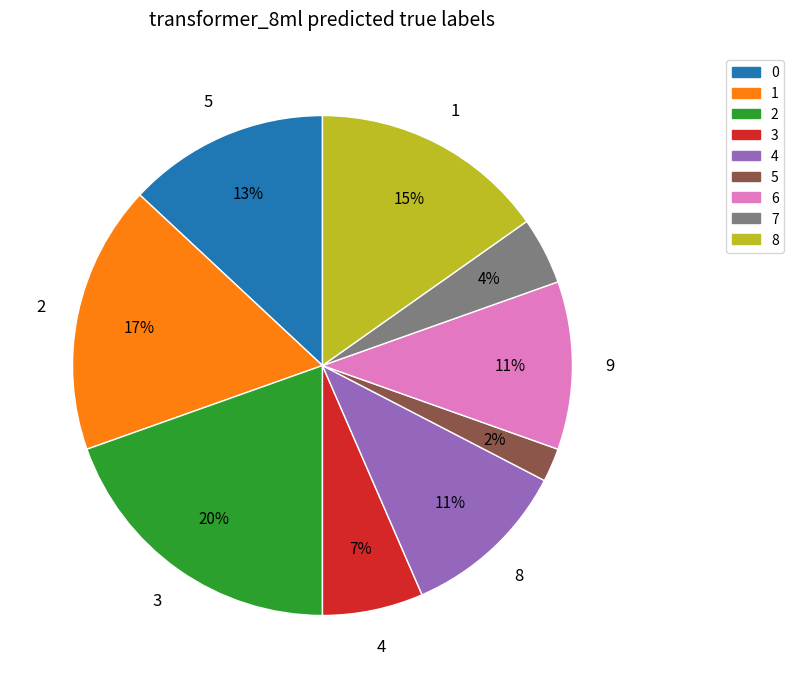

Is there any slice that represents more than half of the pie?

No